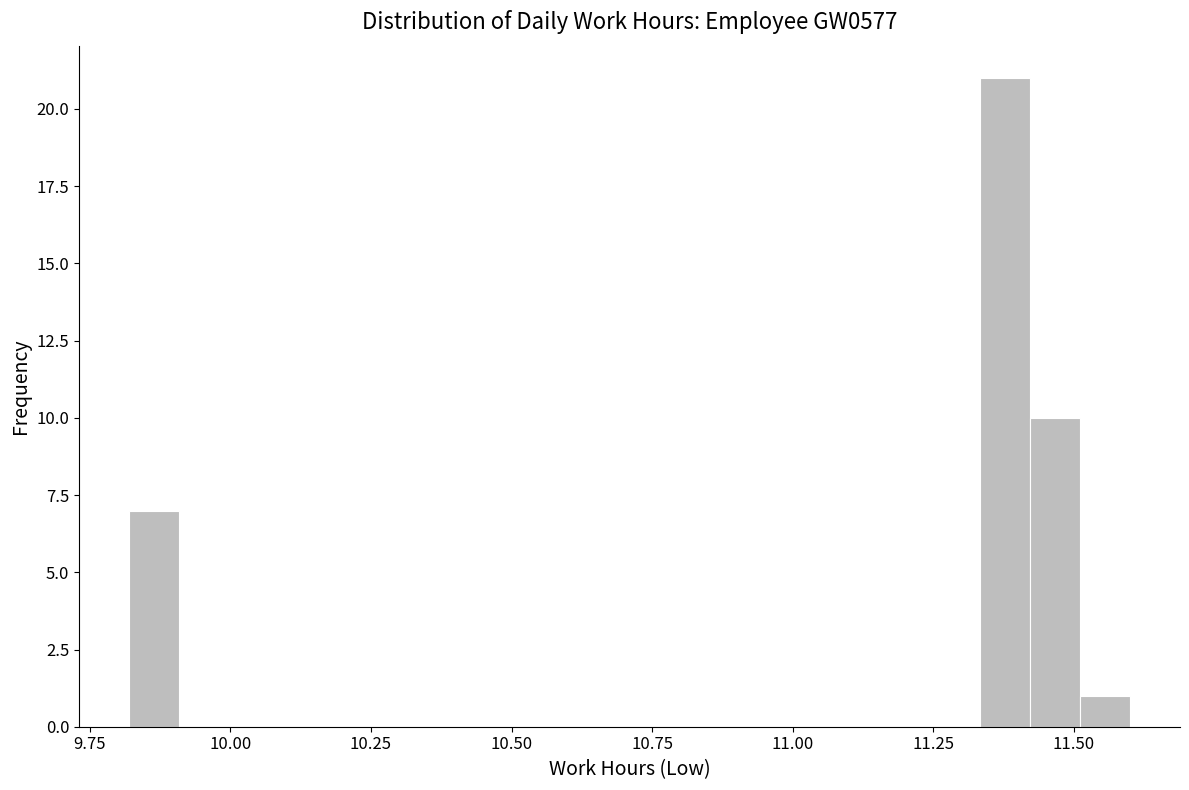

Read against the x-axis, roughly where is the centre of the tallest bar?

11.40